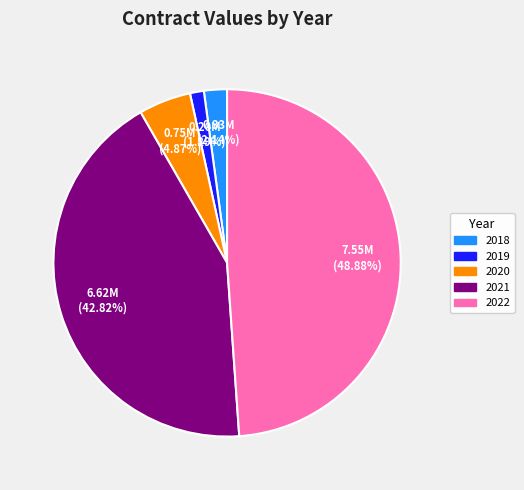

What percentage is the 2021 slice, to the nearest percent?

43%